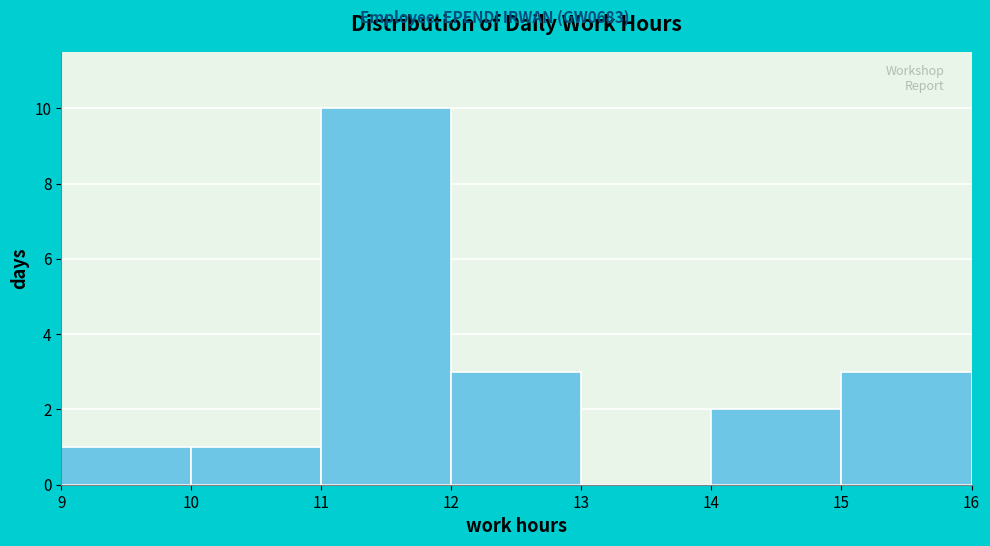

How tall is the bar that spans 10 to 11 on the x-axis? The values are not printed on the chart, so give them approximately, as read against the axis.

1